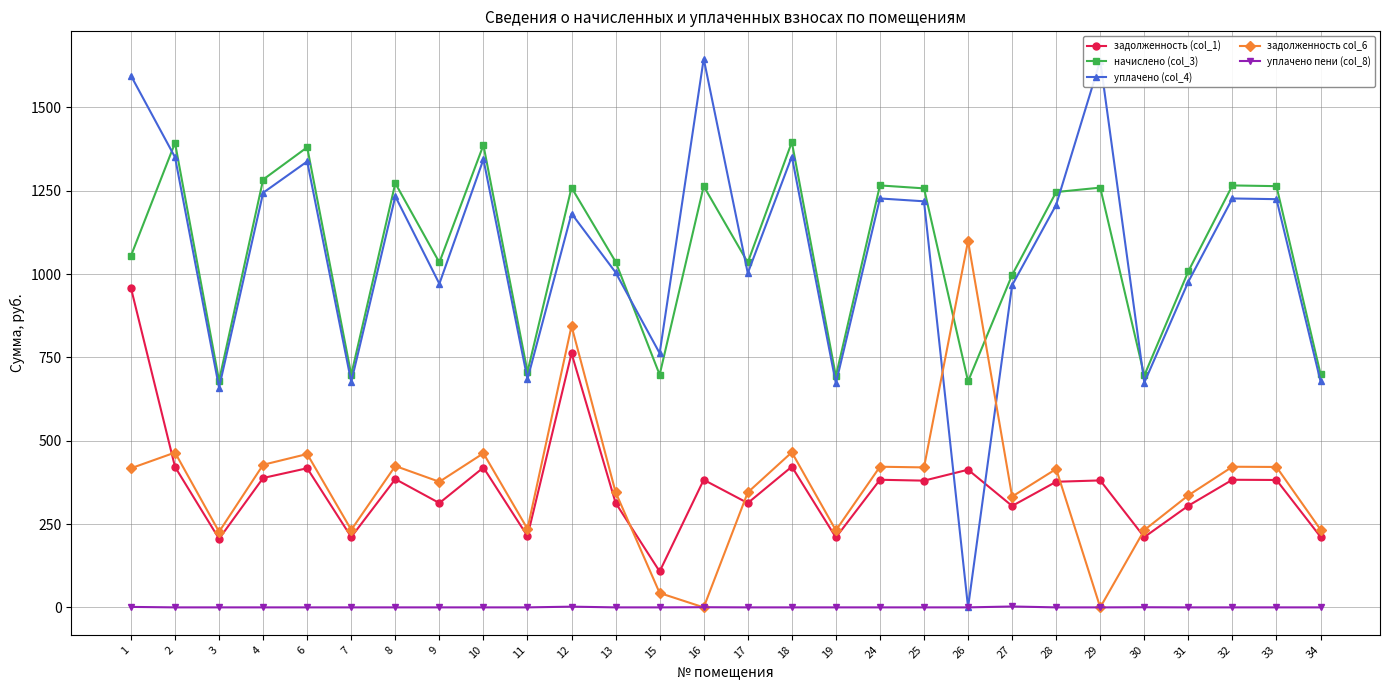

True or false: задолженность (col_1) and начислено (col_3) intersect in this chart.

False